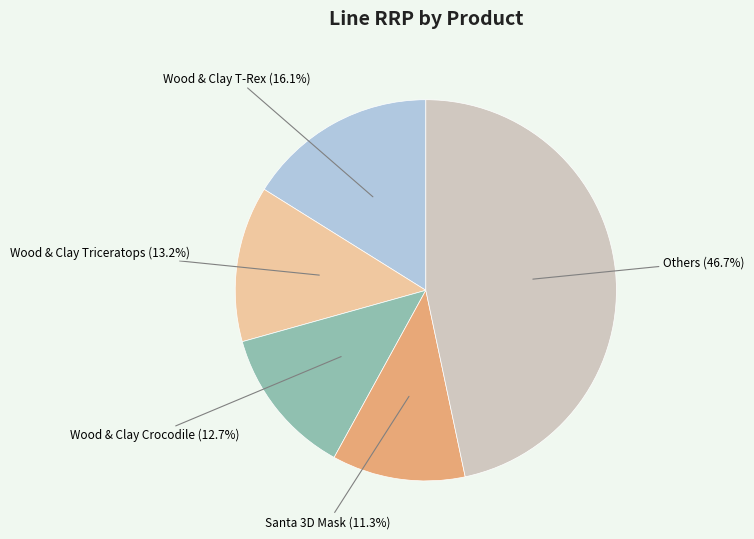

Is there a majority slice in this chart?

No